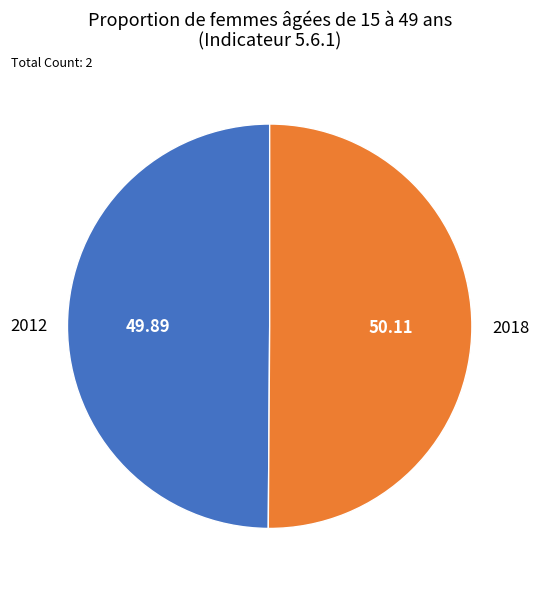

What is the ratio of the value at 2012 to the value at 2018?

1.0